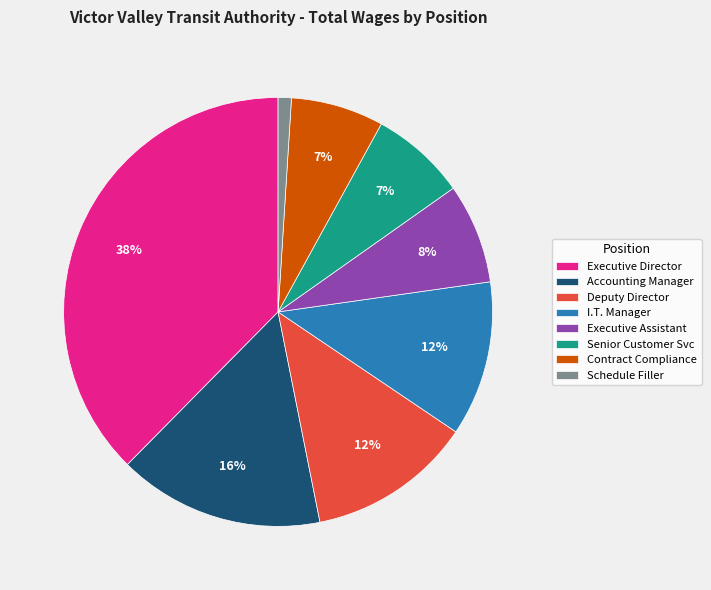

Do Accounting Manager and Schedule Filler together represent more than half of the pie?

No